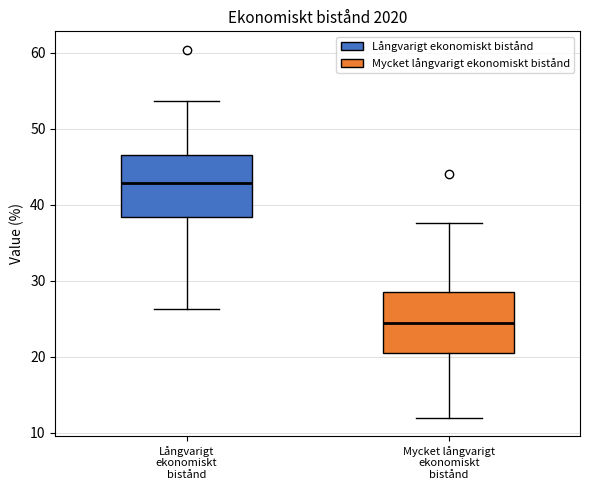

Which box's median line is the highest?

Långvarigt ekonomiskt bistånd